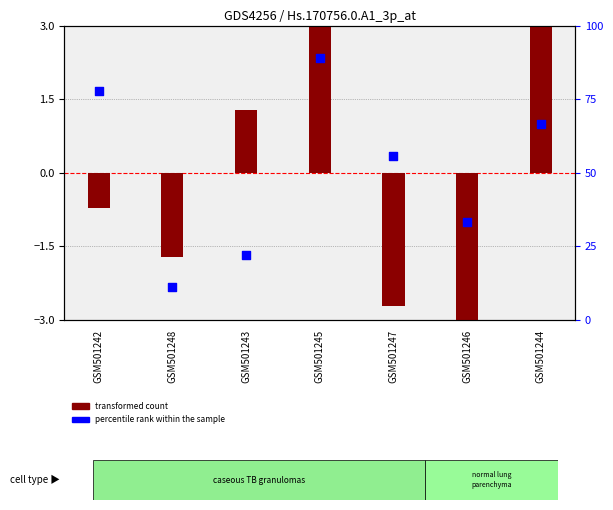

At which category is the sum across all series the highest?

GSM501245